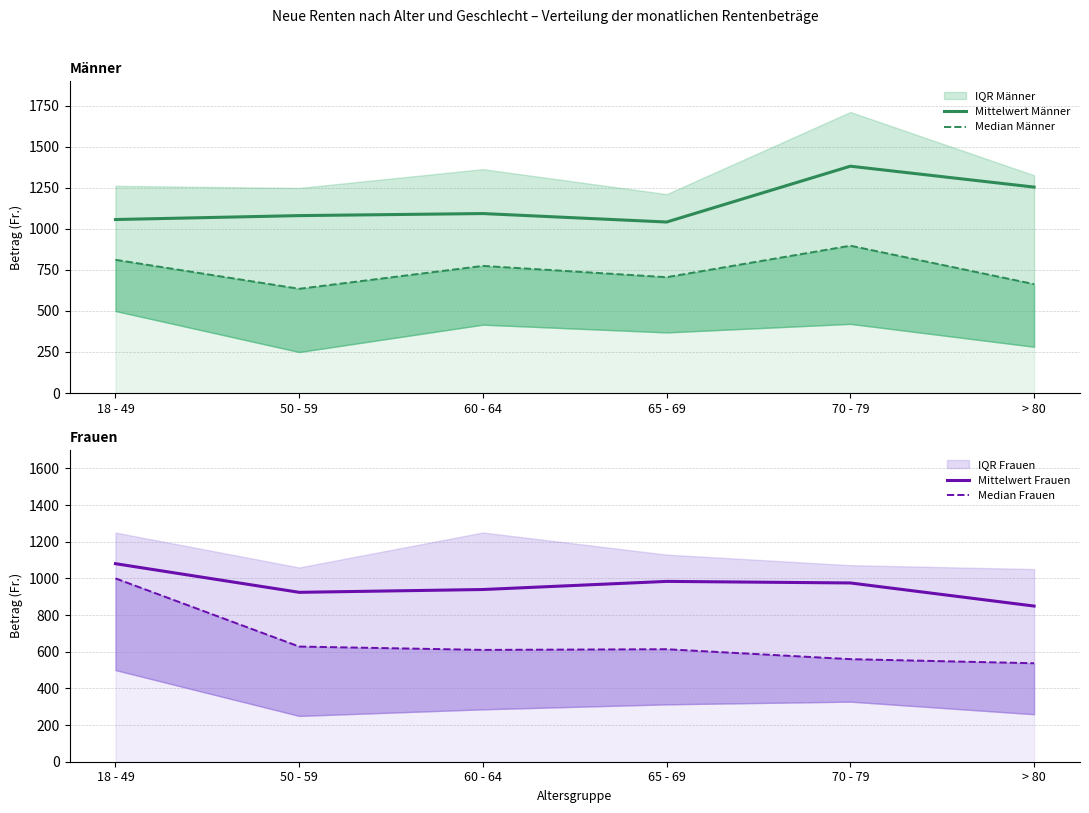

What value does the Median Frauen series have at 70 - 79?

559.5